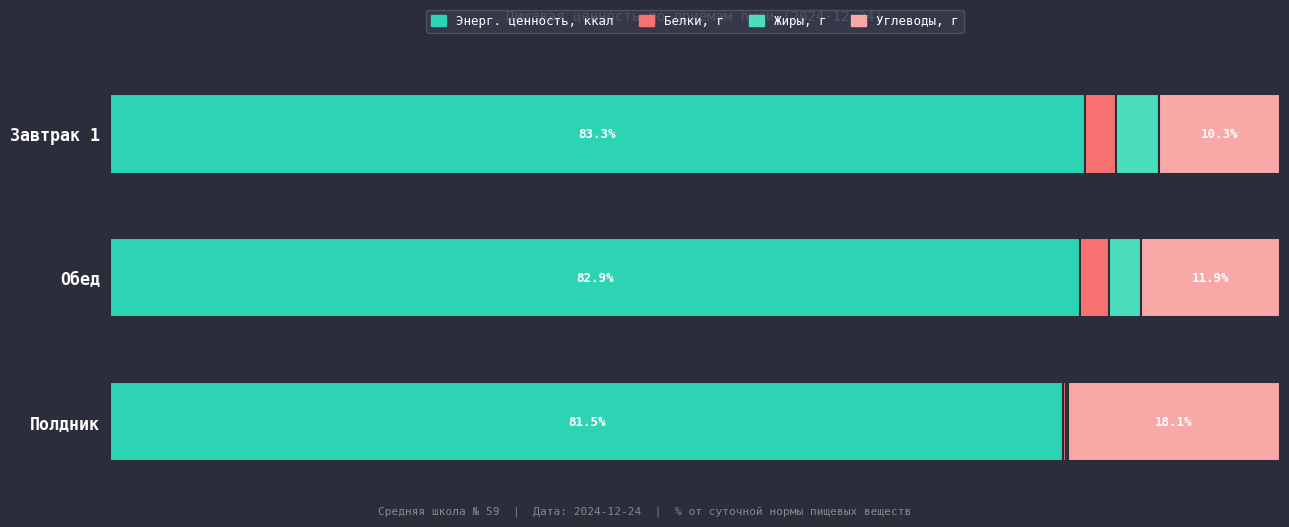

Rank the series by their maximum value, from highest to lowest.

Энерг. ценность, ккал, Углеводы, г, Жиры, г, Белки, г